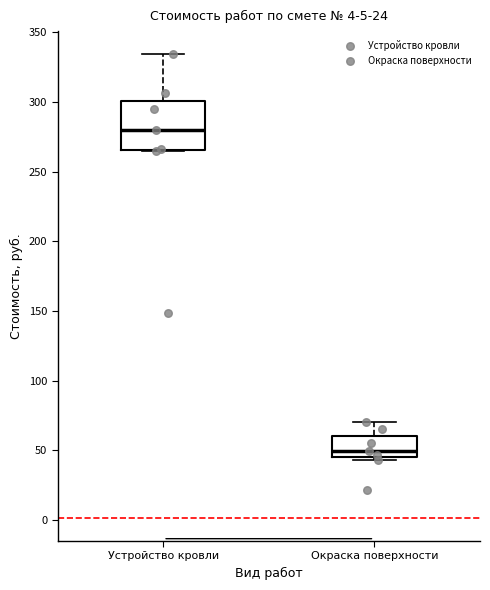

Where is the lower edge of the box for Окраска поверхности on the y-axis? The values are not printed on the chart, so give them approximately, as read against the axis.

45